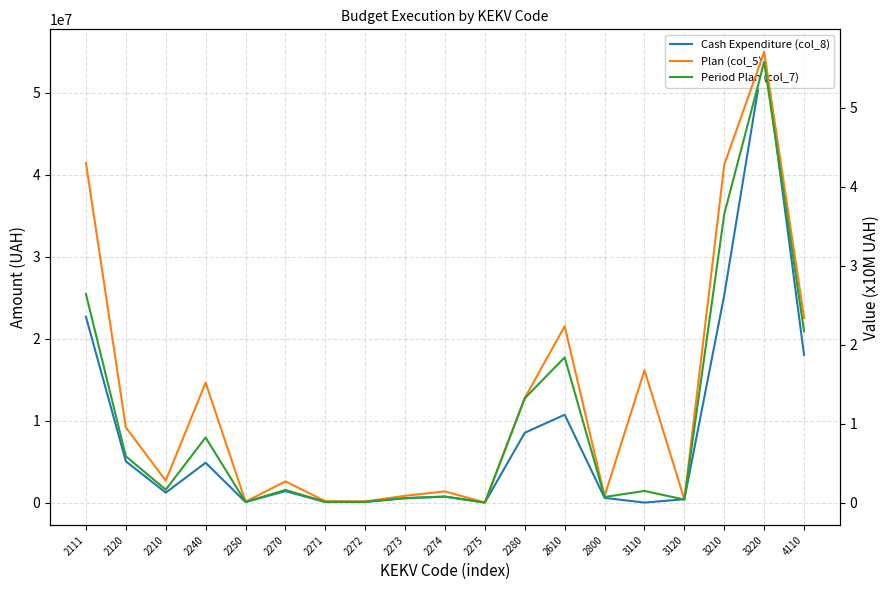

Does the chart have visible grid lines?

Yes